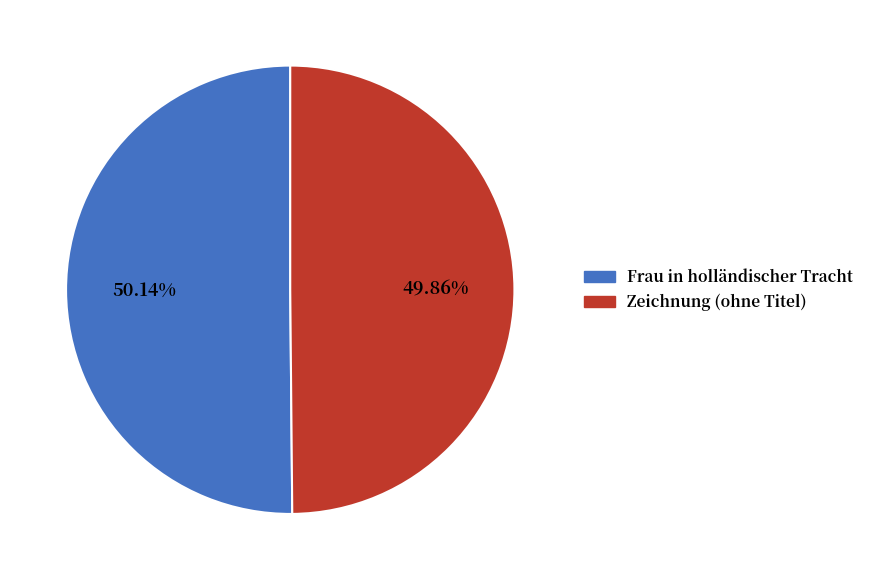

What portion of the pie excludes Frau in holländischer Tracht?

49.9%